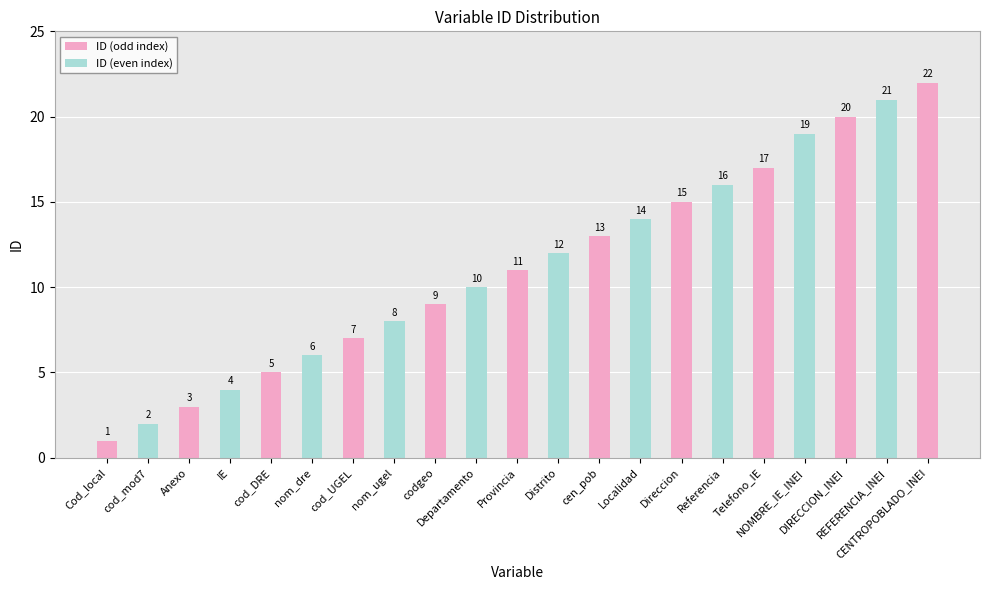

Reading left to right, what are all the values shown in this chart?

Cod_local=1	cod_mod7=2	Anexo=3	IE=4	cod_DRE=5	nom_dre=6	cod_UGEL=7	nom_ugel=8	codgeo=9	Departamento=10	Provincia=11	Distrito=12	cen_pob=13	Localidad=14	Direccion=15	Referencia=16	Telefono_IE=17	NOMBRE_IE_INEI=19	DIRECCION_INEI=20	REFERENCIA_INEI=21	CENTROPOBLADO_INEI=22